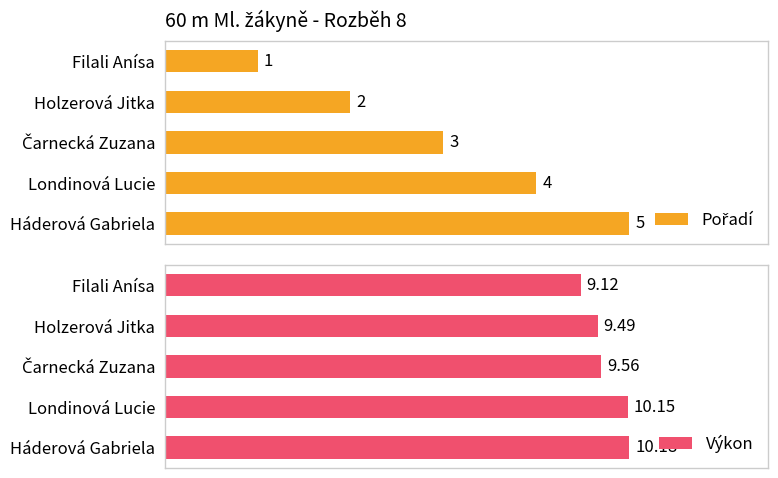

List the series in order of their overall mean, highest first.

Výkon, Pořadí